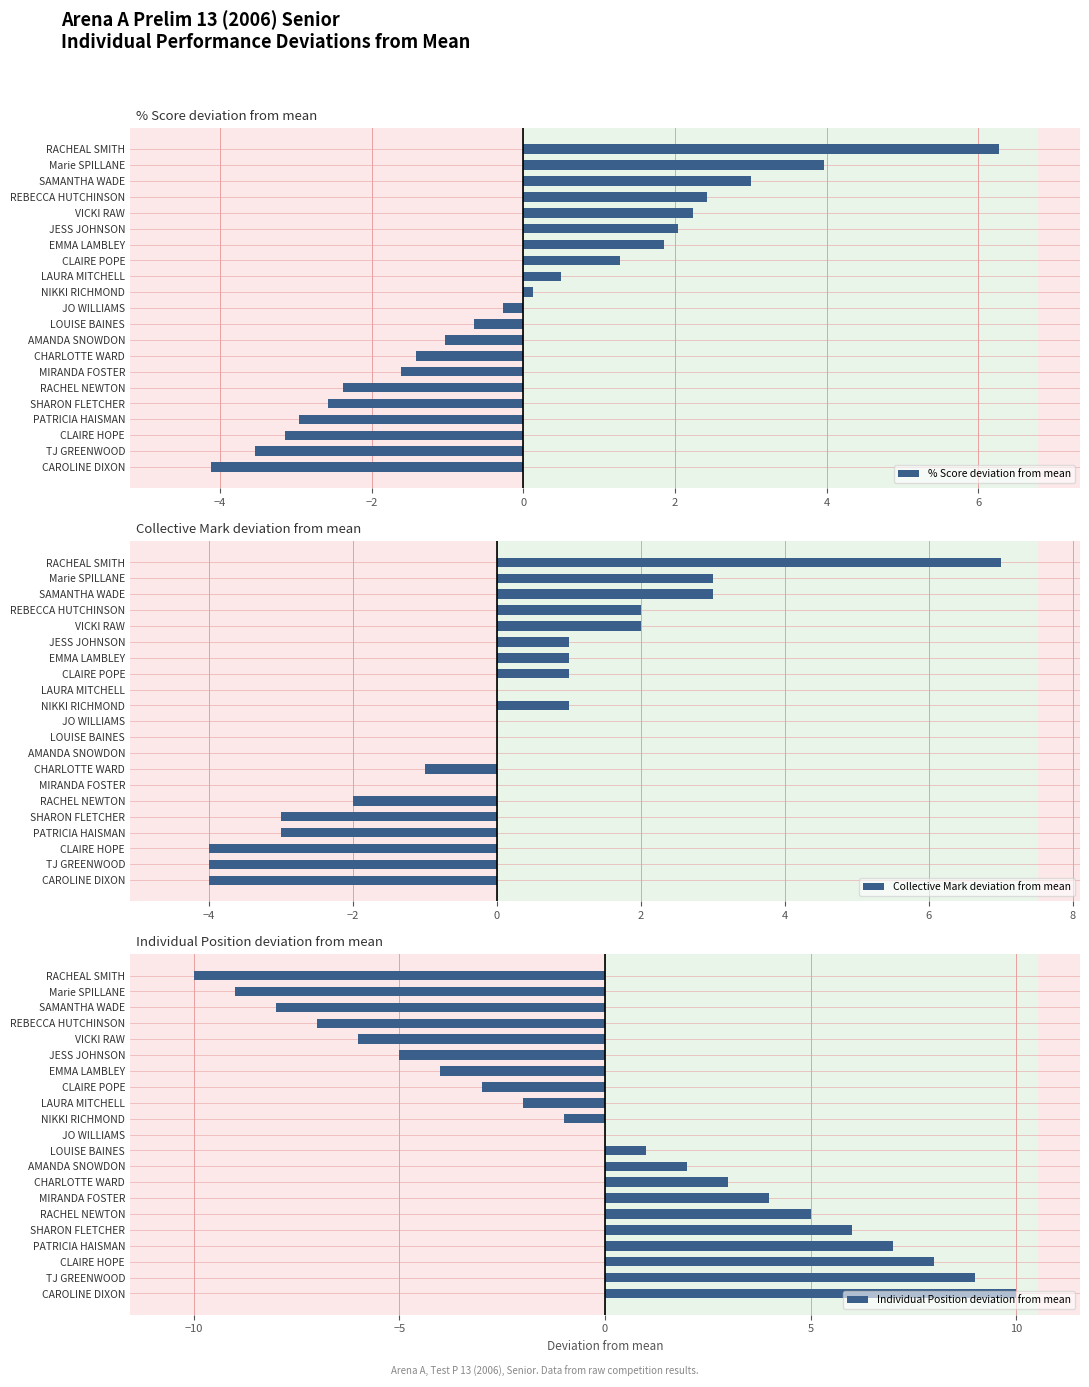

How many values in % Score deviation from mean are above zero?

10